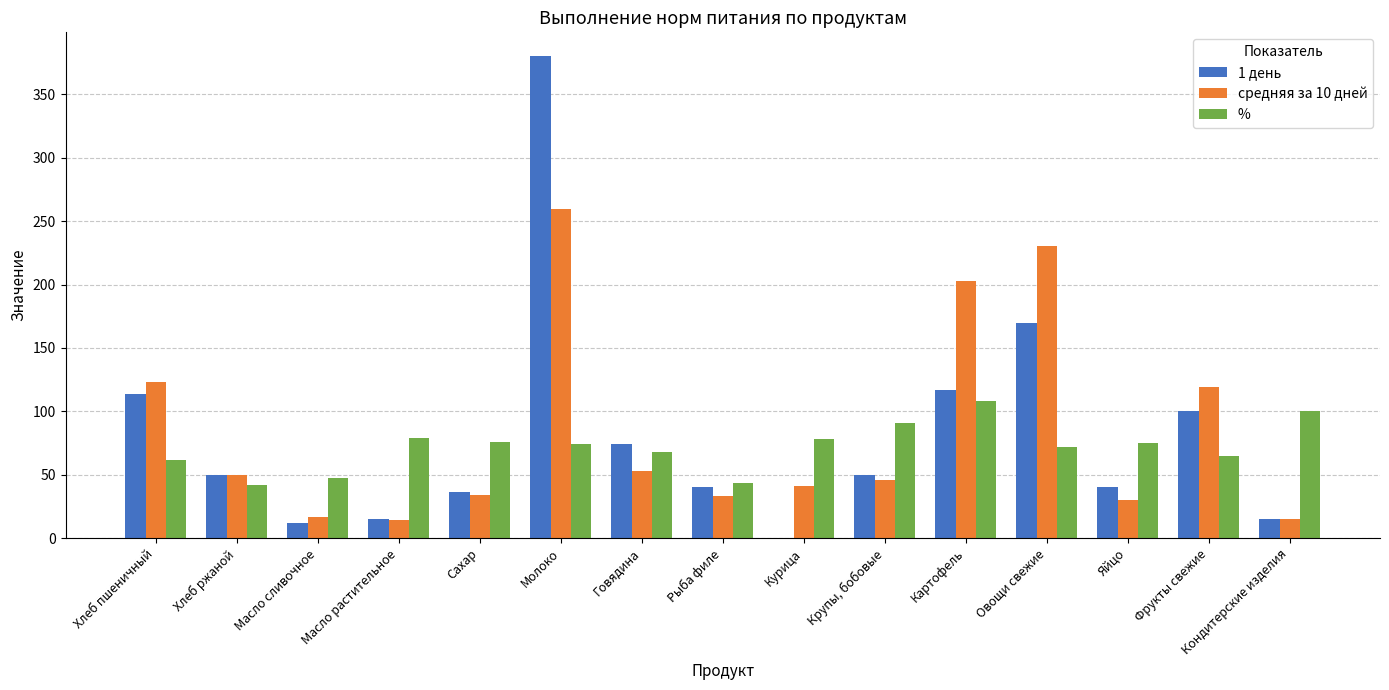

What is the greatest value displayed?

380.0